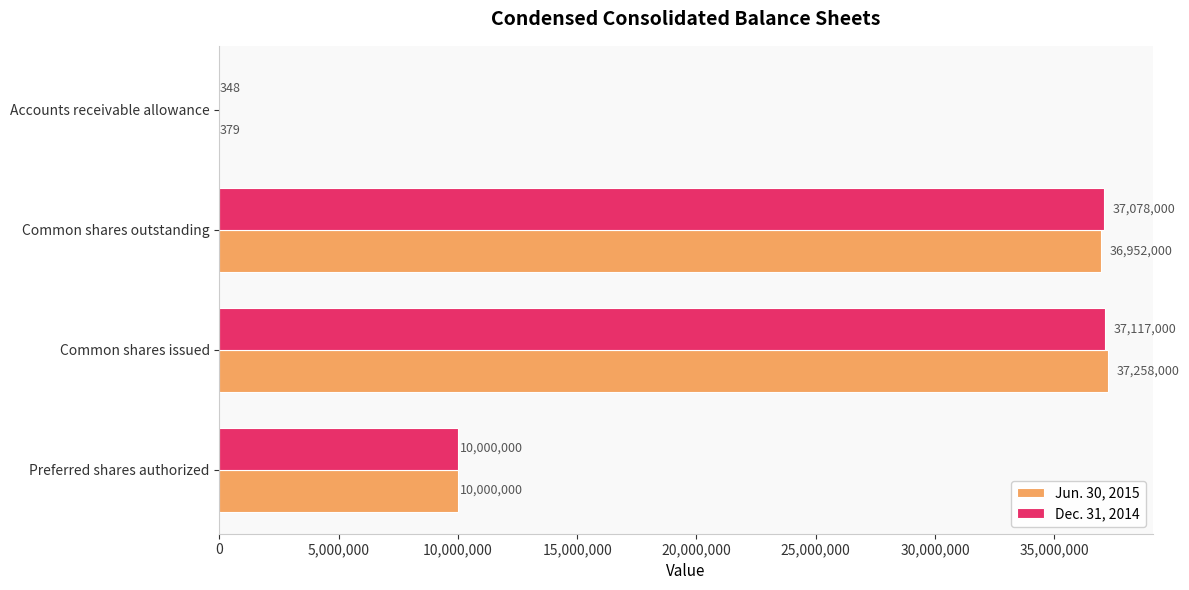

What are all the series names shown in the legend?

Jun. 30, 2015, Dec. 31, 2014